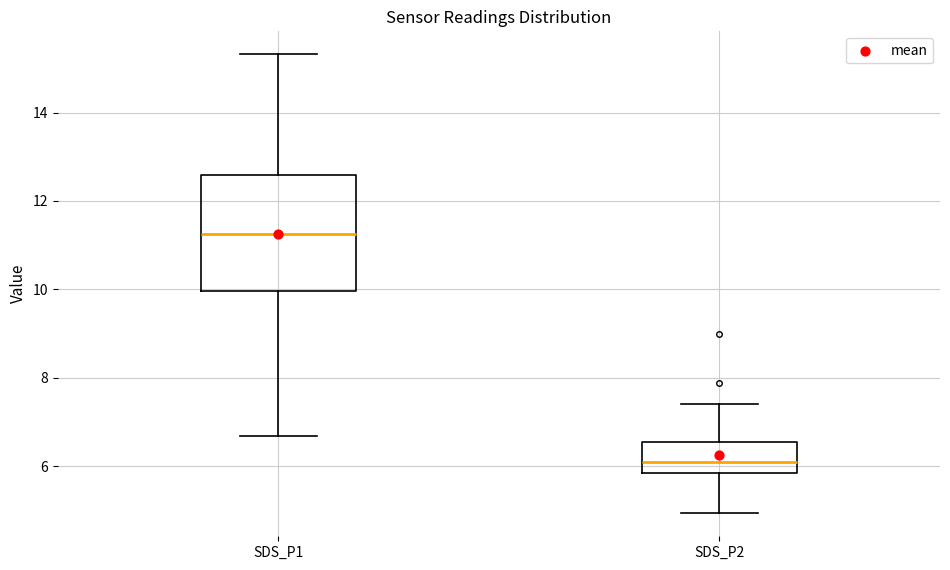

Comparing the boxes themselves (not the whiskers), which one is the tallest?

SDS_P1